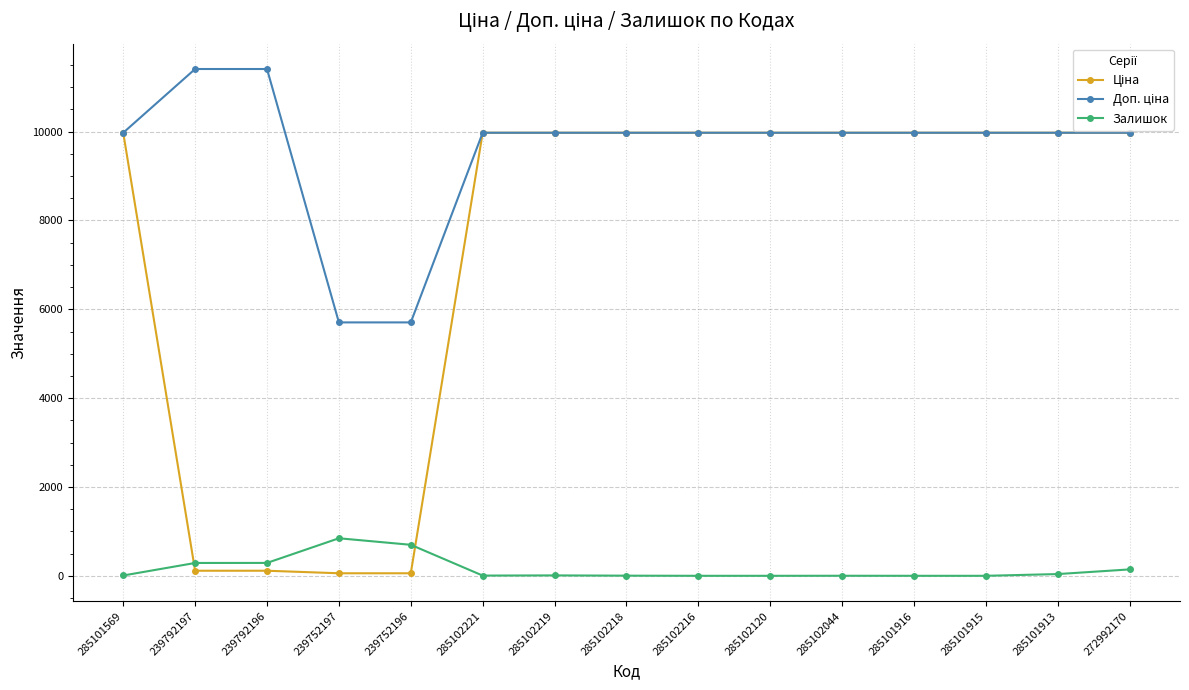

True or false: Залишок has a value of 0.0 at 285101915.

True